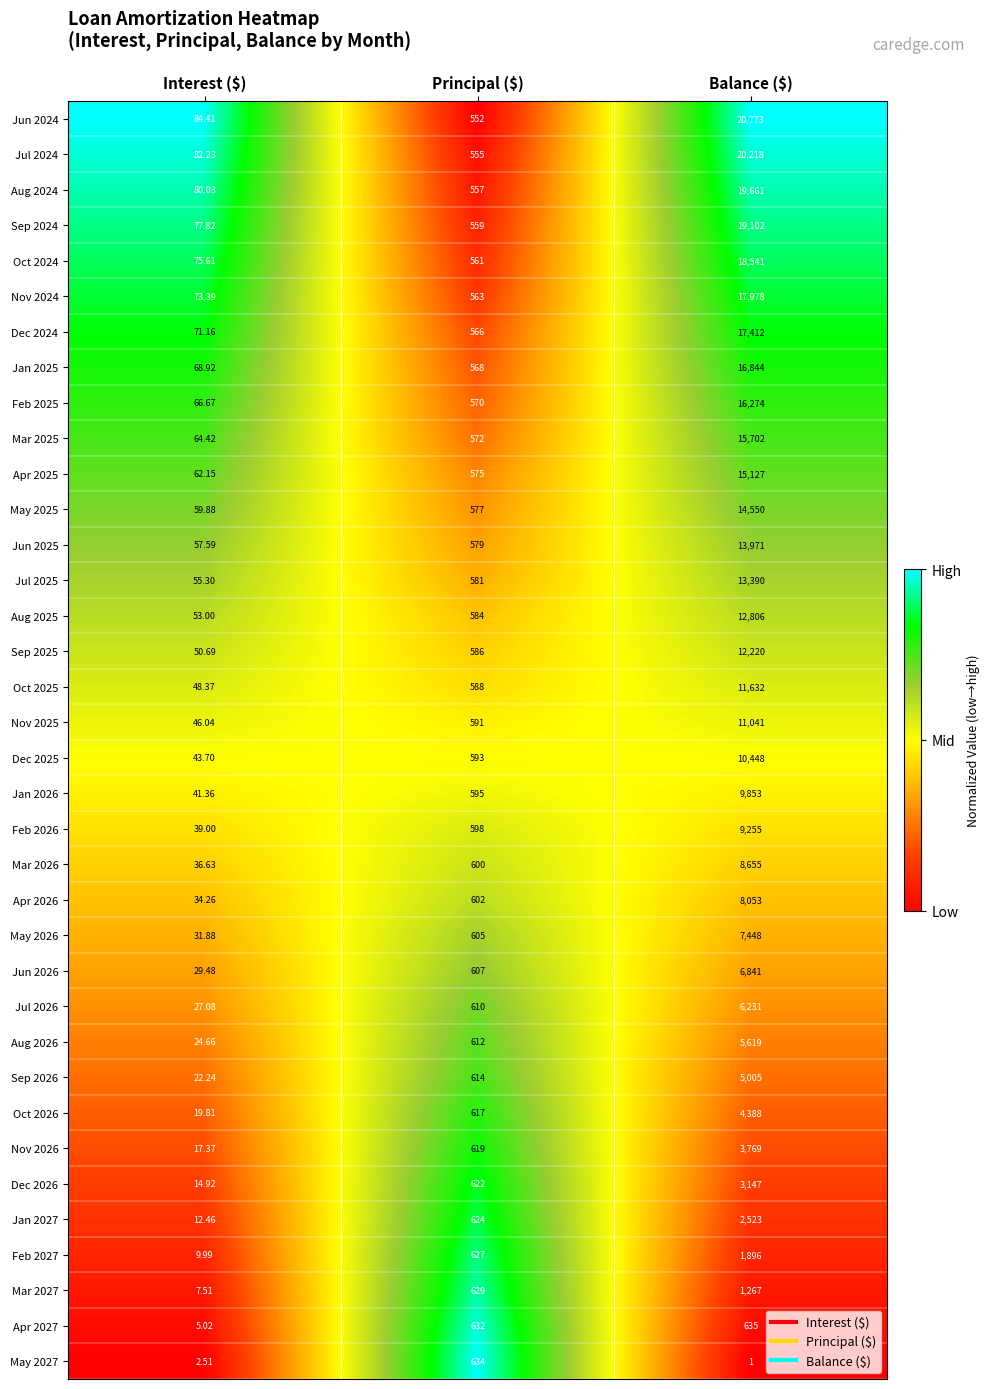

Where is Aug 2026 nearest to the value 2821?

Principal ($)